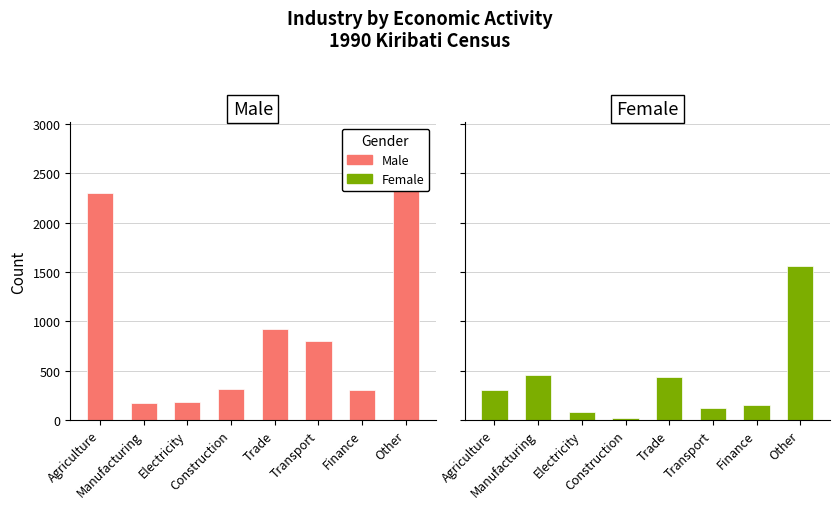

Rank the series by their maximum value, from lowest to highest.

Female, Male